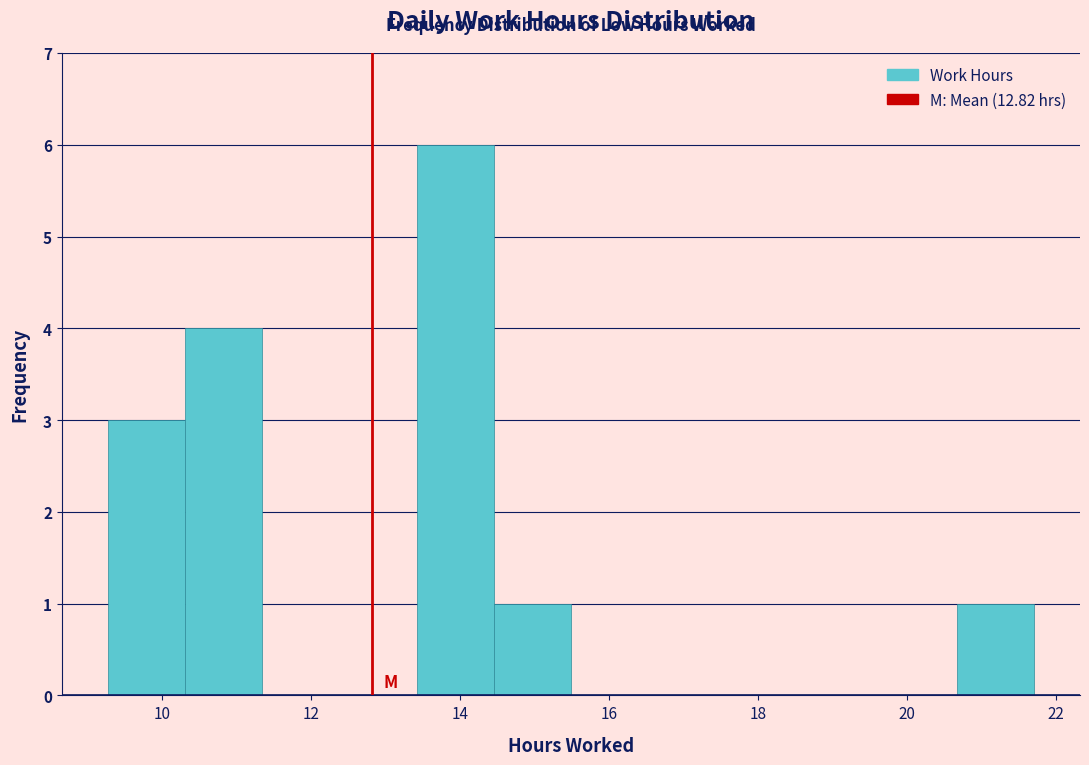

Reading left to right, list every bar in this chart as the range it spans on the x-axis followed by its height. Neither the bar edges nor the heights are printed on the chart, so give them approximately, as read against the axes.

9.2 to 10.4: 3
10.4 to 11.4: 4
11.4 to 12.4: 0
12.4 to 13.4: 0
13.4 to 14.4: 6
14.4 to 15.4: 1
15.4 to 16.6: 0
16.6 to 17.6: 0
17.6 to 18.6: 0
18.6 to 19.6: 0
19.6 to 20.6: 0
20.6 to 21.8: 1